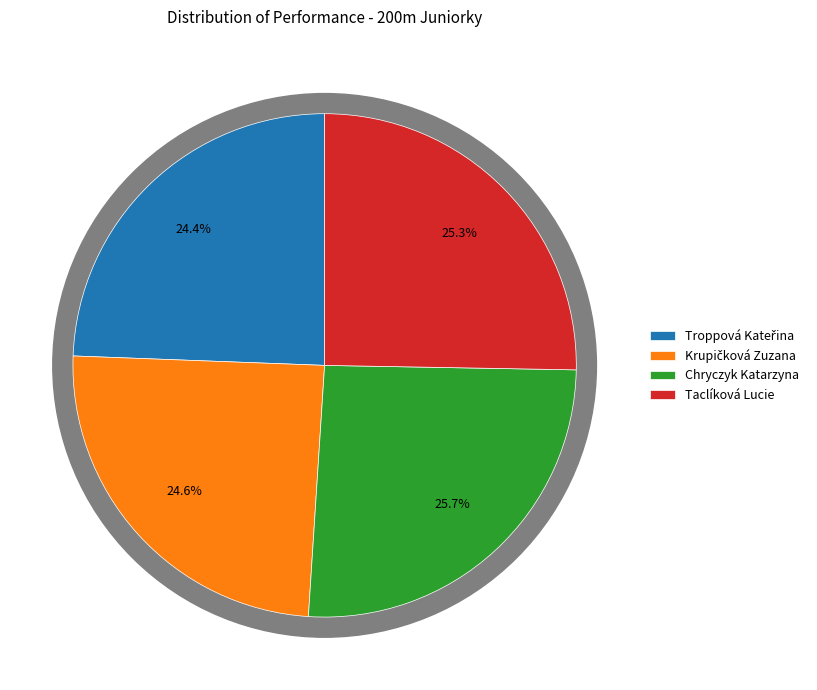

Does Troppová Kateřina account for over 50% of the chart?

No